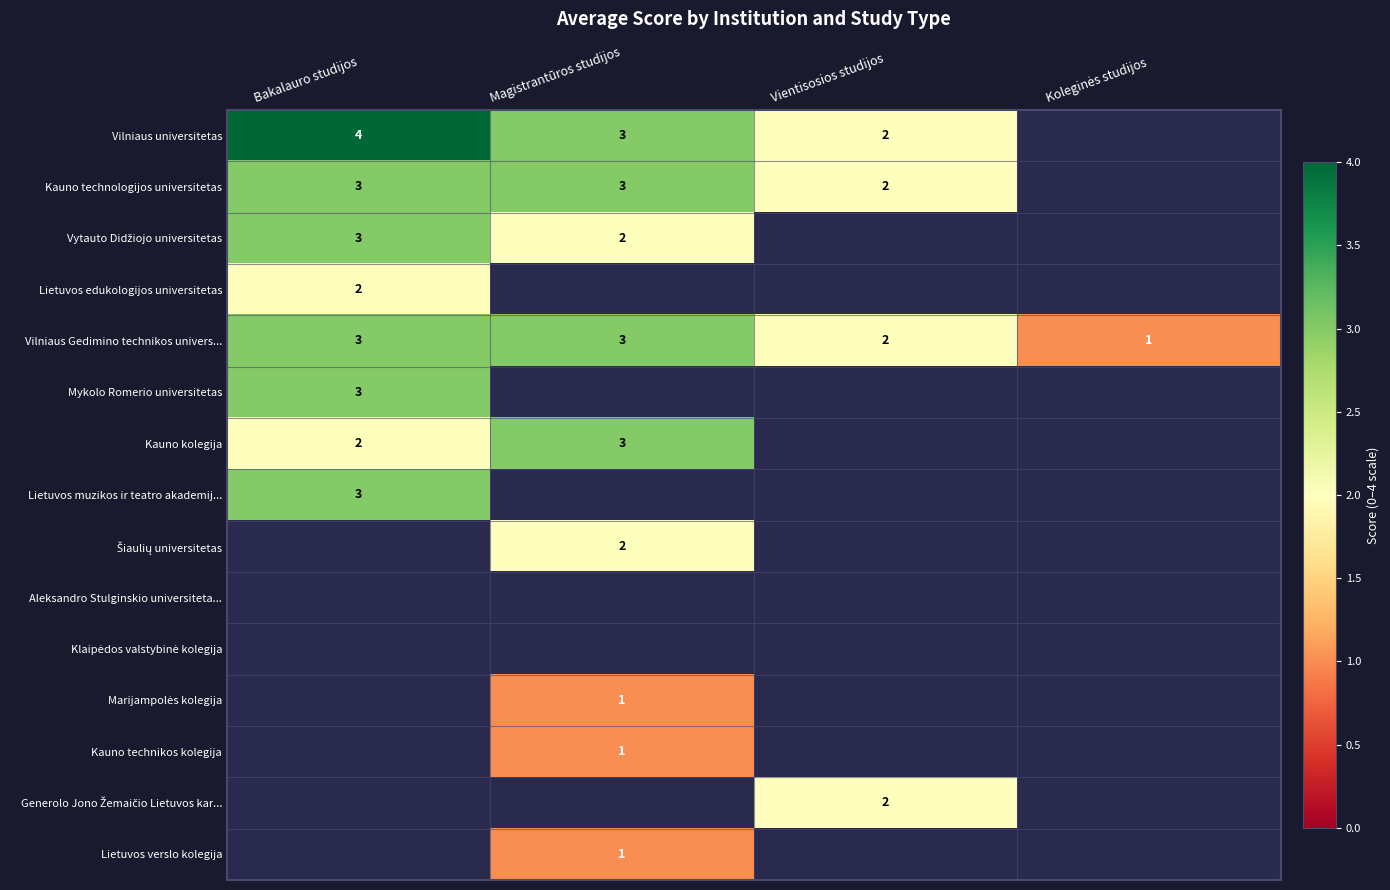

The value of Kauno technologijos universitetas at Vientisosios studijos is 2. True or false?

True